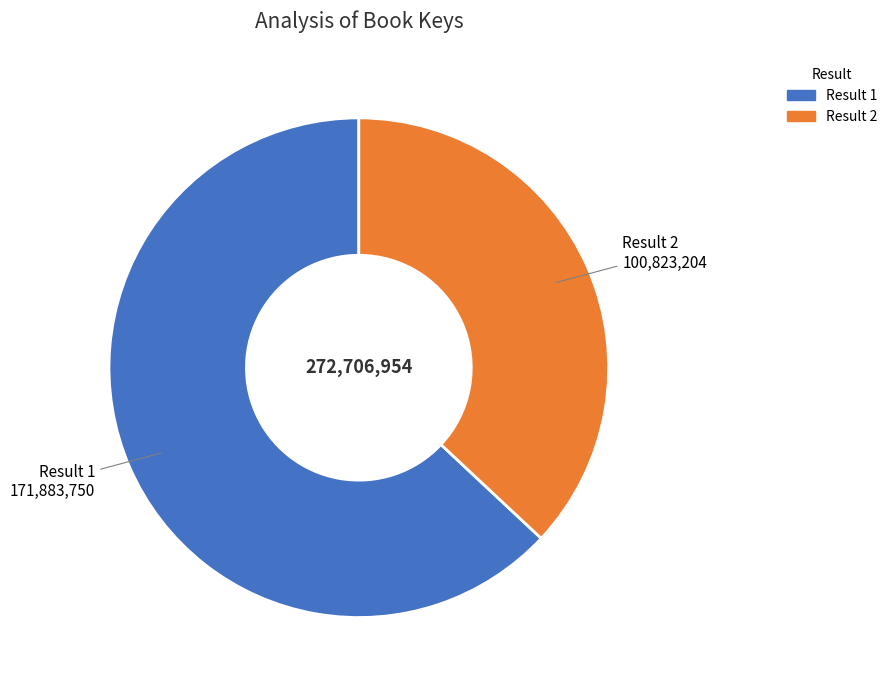

Is there a majority slice in this chart?

Yes